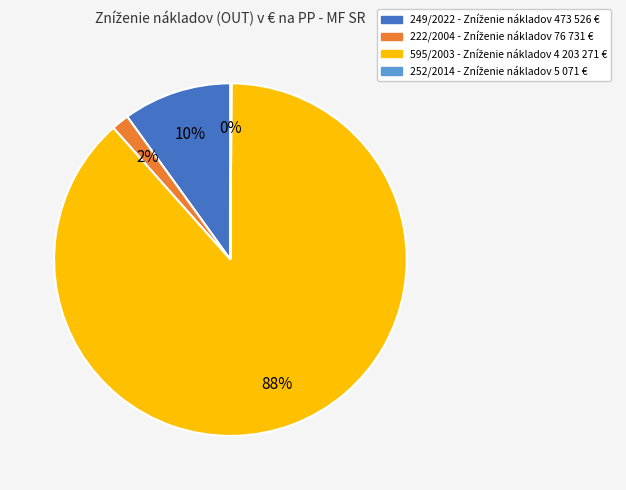

To the nearest percent, what percentage of the pie is 249/2022?

10%